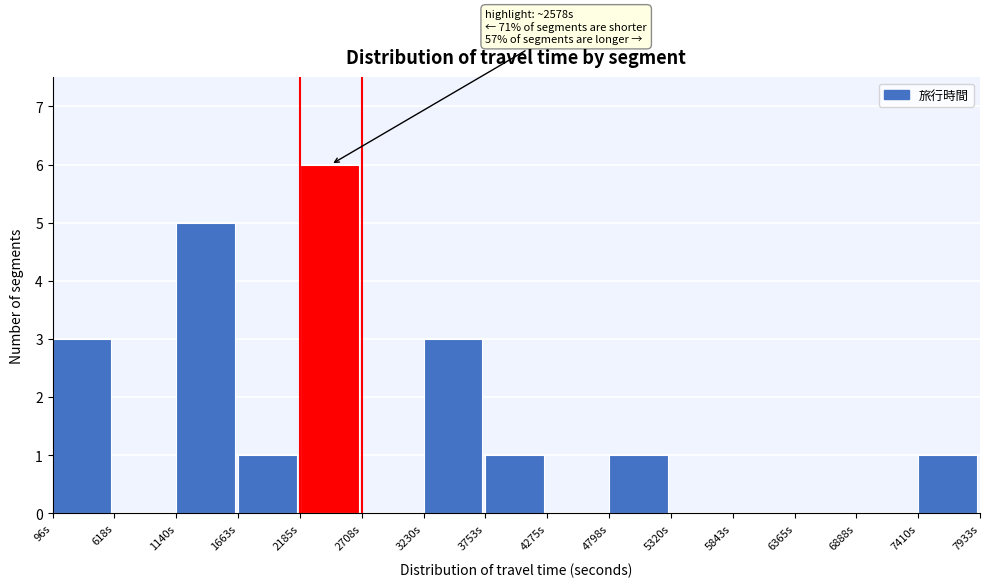

Over which range of the x-axis is the bar tallest?

2200 to 2700